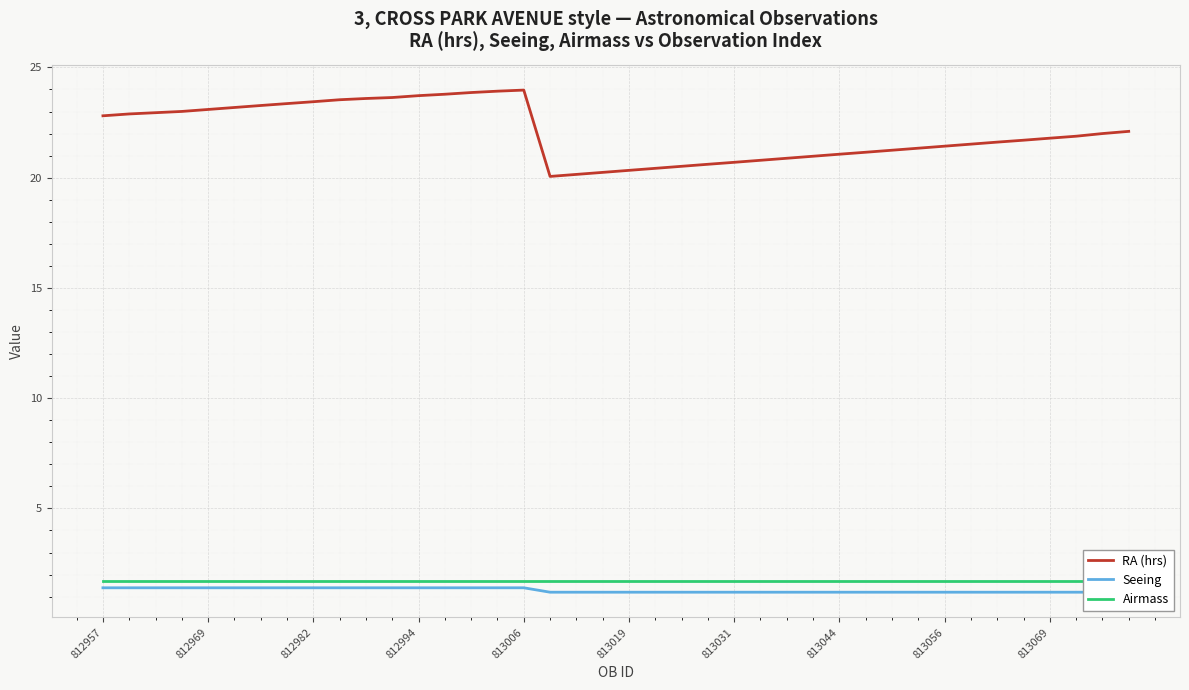

Where is Airmass nearest to the value 1?

812957